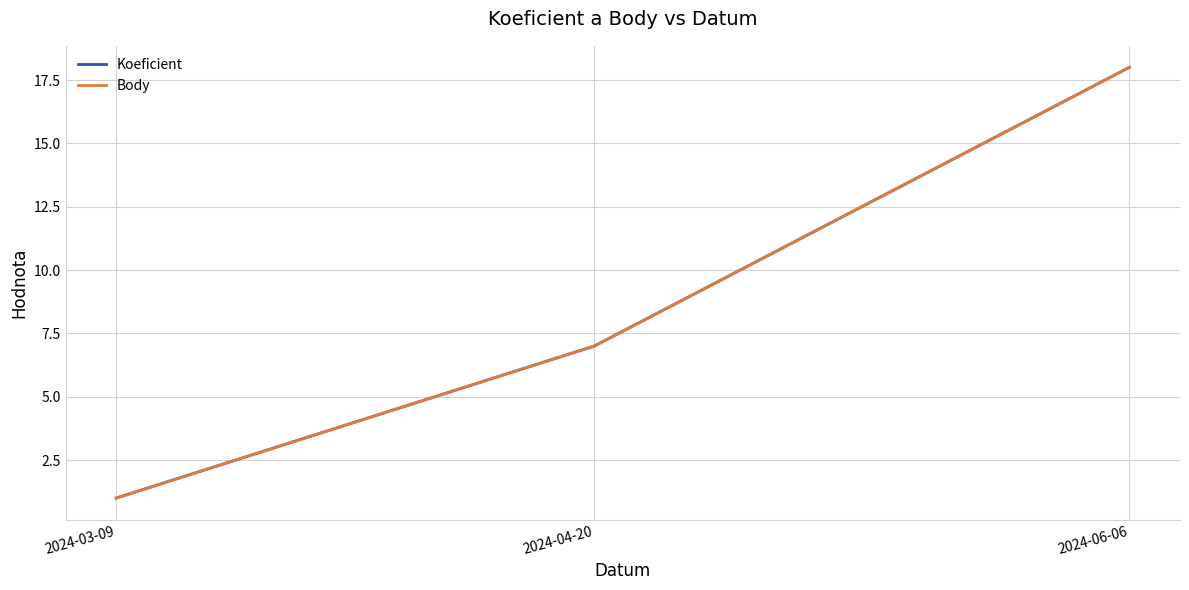

The Body series shows 12 at 2024-06-06. True or false?

False